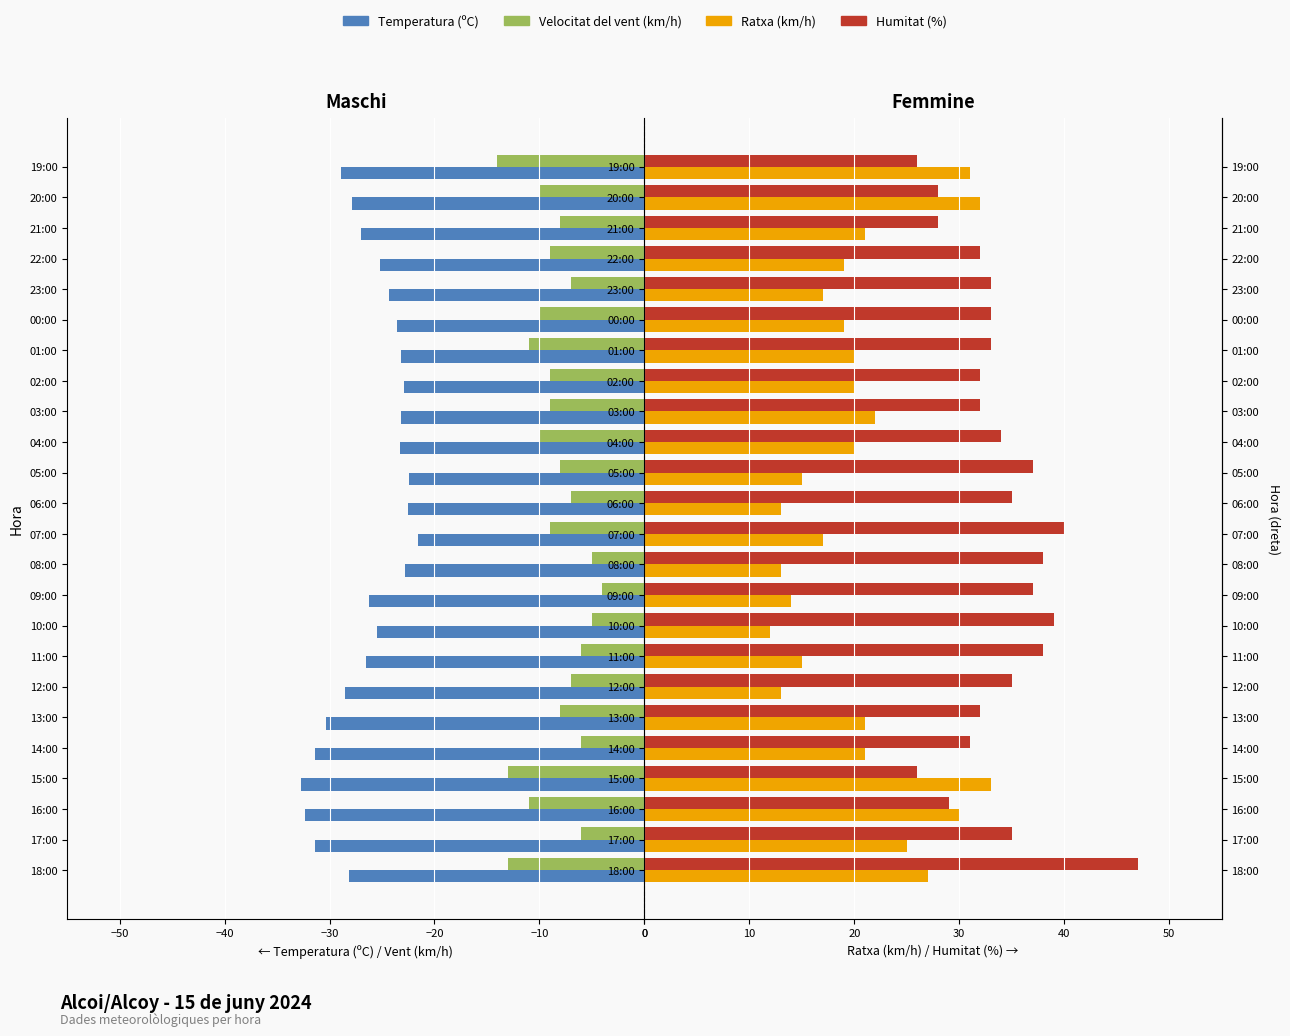

Are the bars horizontal?

Yes